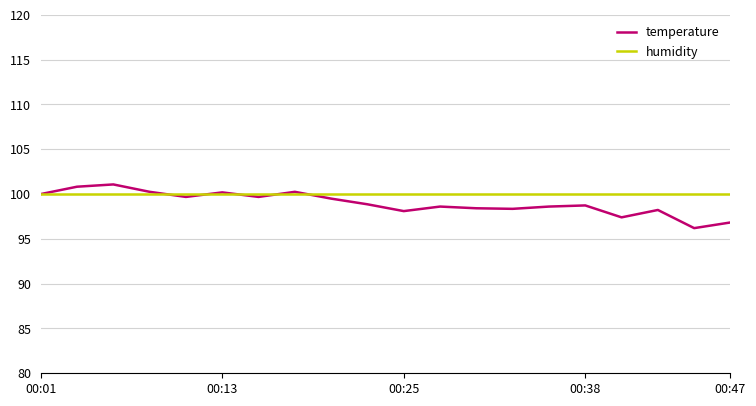

True or false: temperature and humidity cross at least once.

True